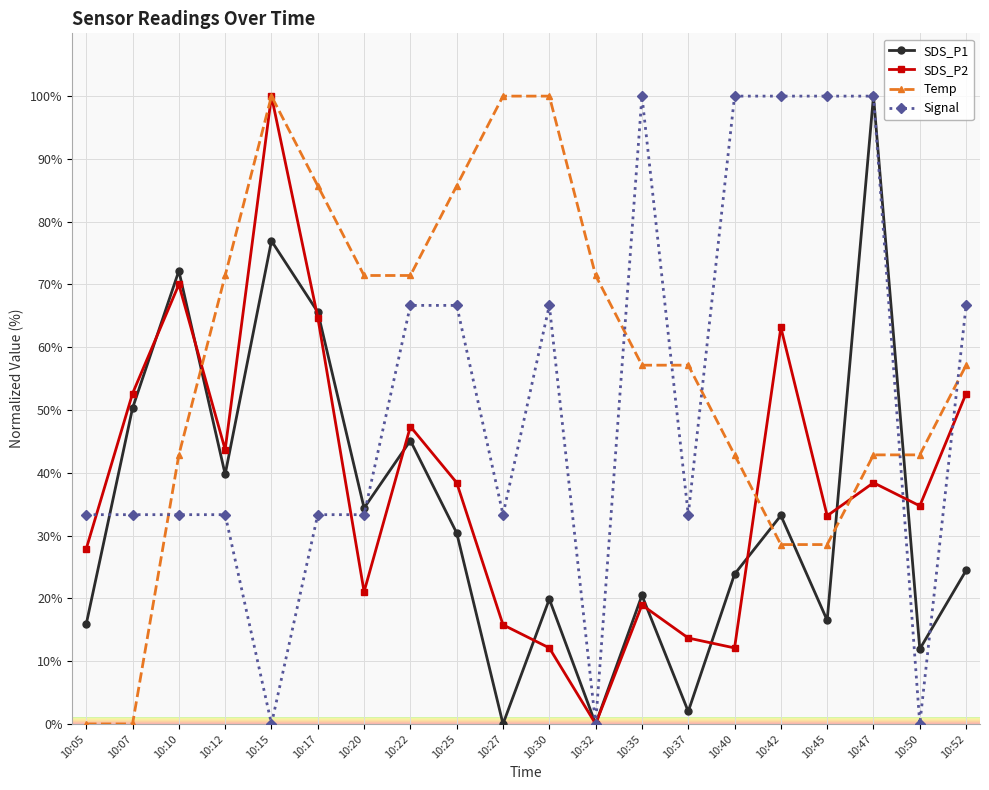

Rank the series by their average value, from lowest to highest.

SDS_P1, SDS_P2, Signal, Temp